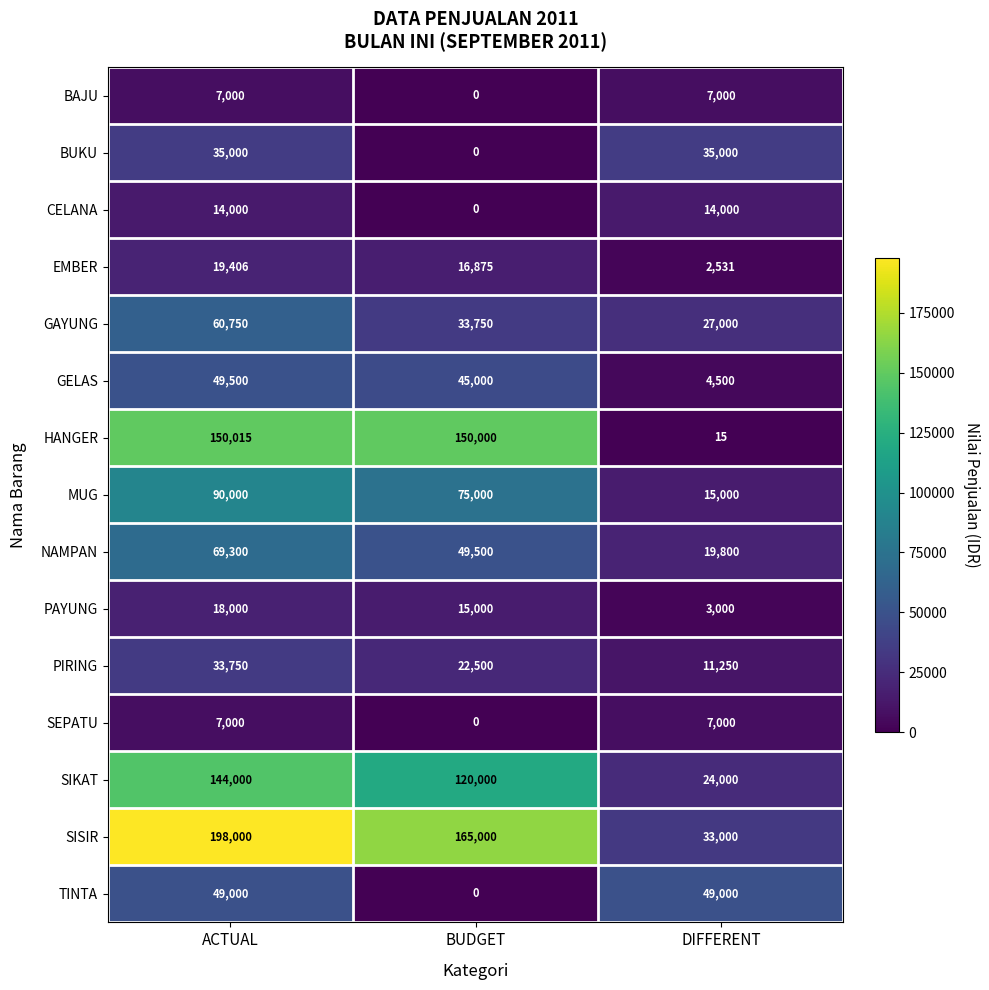

At which category is the sum across all series the highest?

ACTUAL